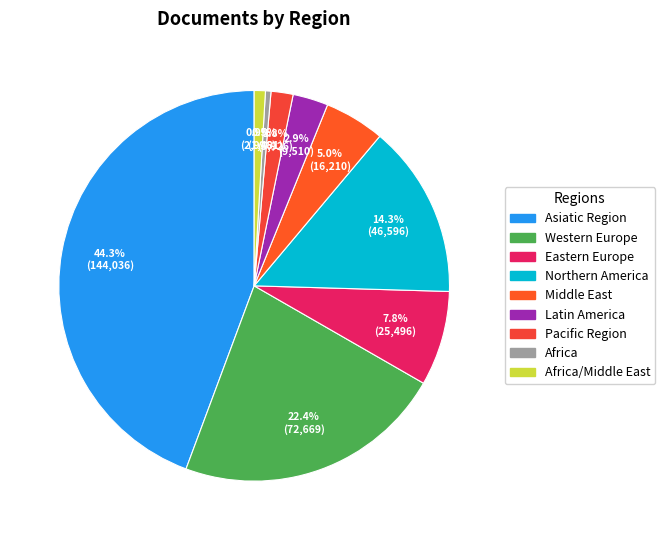

How many segments does this pie chart have?

9